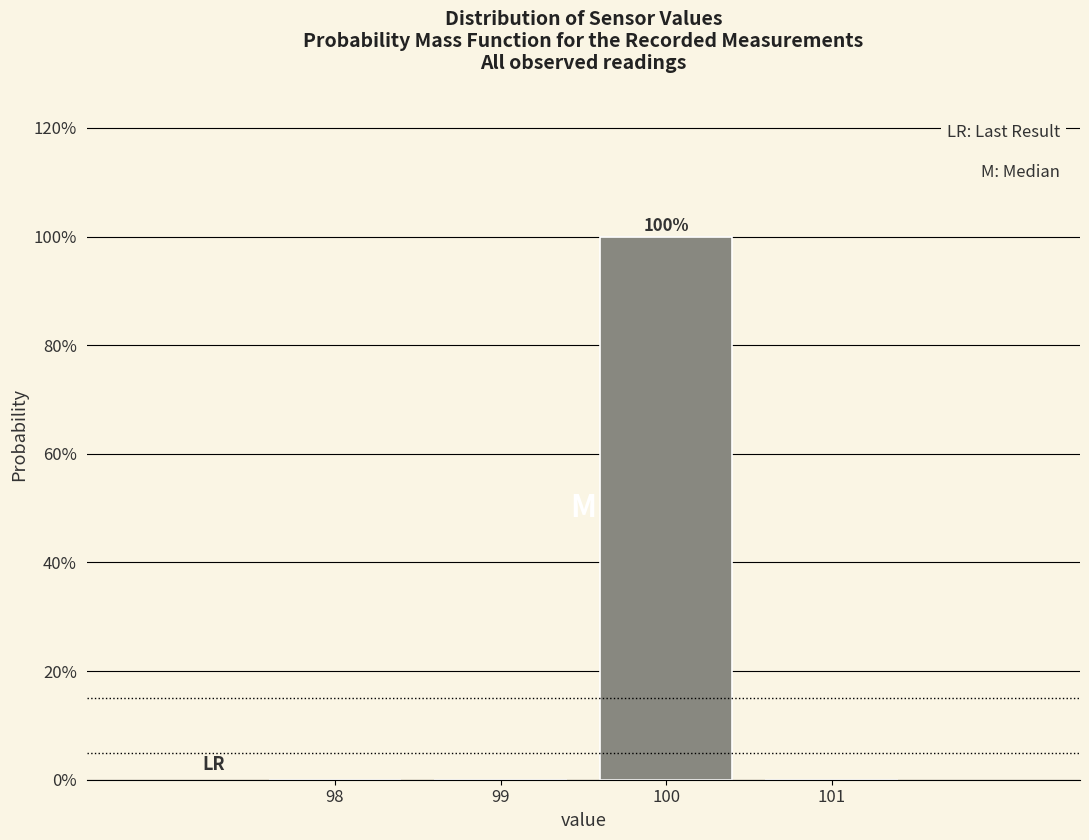

Reading left to right, transcribe all the data shown in this chart.

98=0	99=0	100=100	101=0